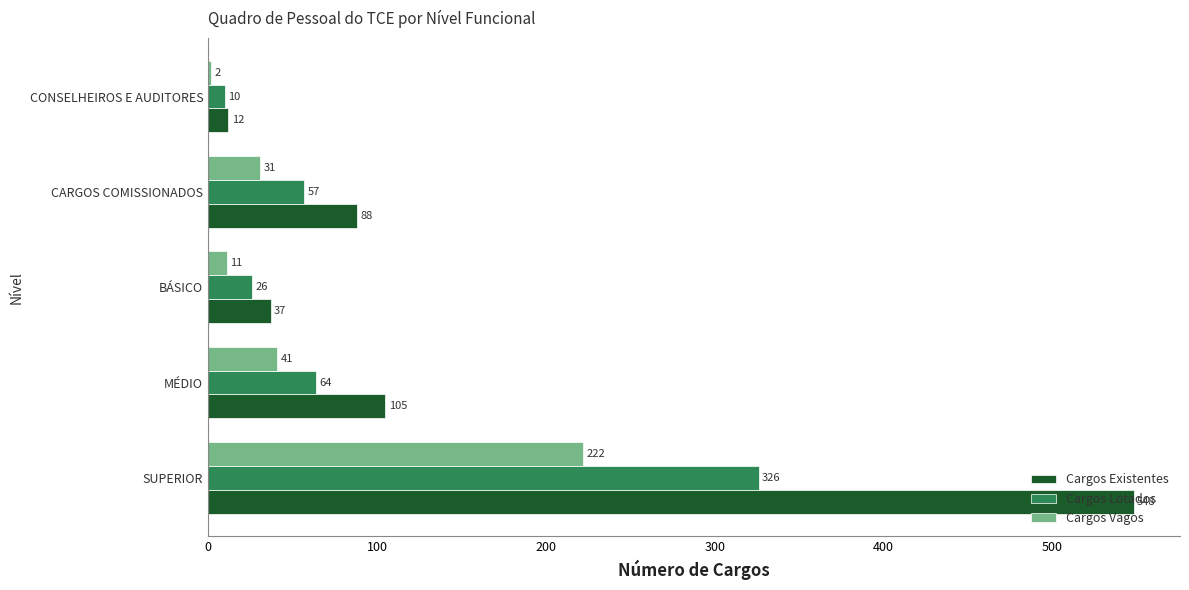

What is the maximum value shown in the chart?

548